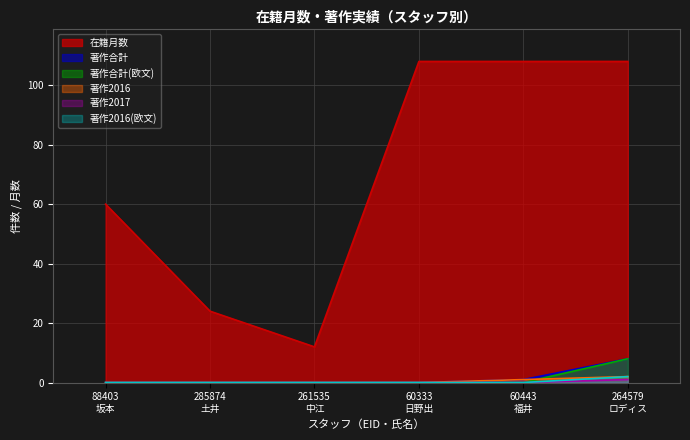

At how many categories does at least one series exceed 55?

4